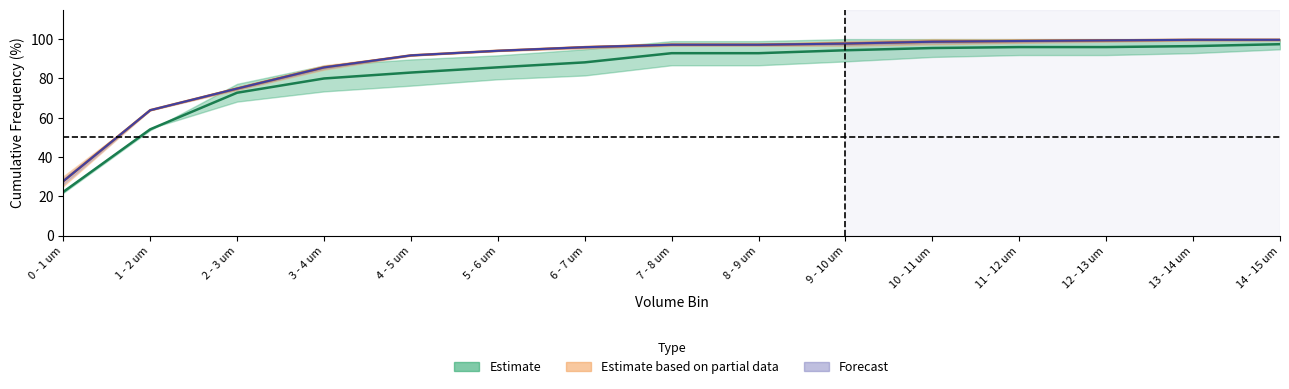

What is the difference between the maximum and minimum values in the MD-->PL Inhibitory (PV) Cumulative % series?

72.0